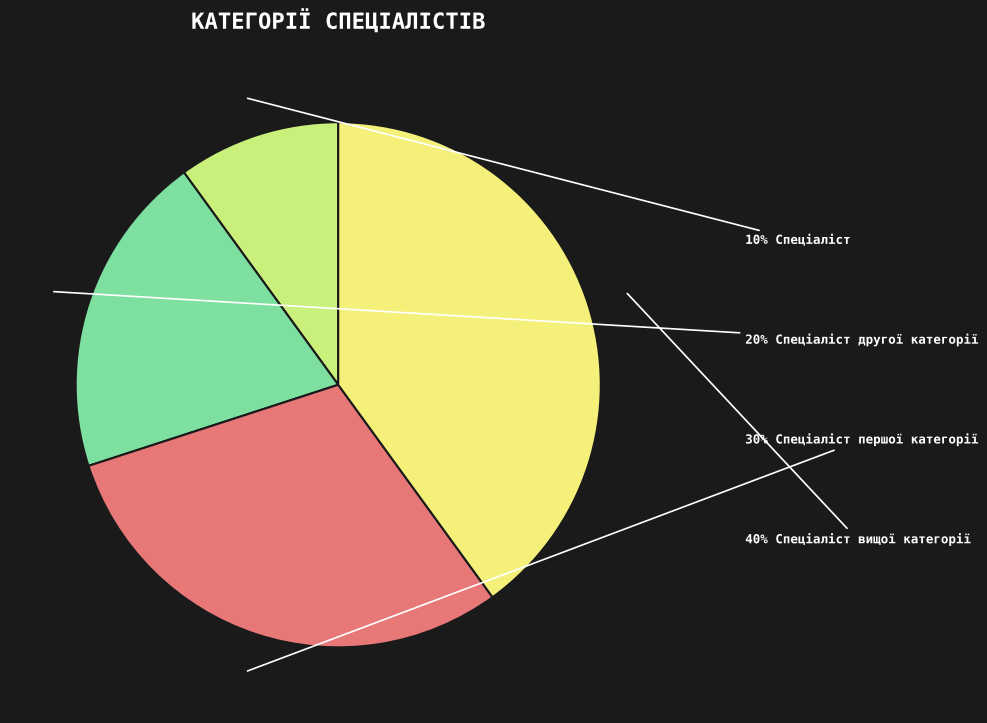

To the nearest percent, what is the average slice percentage?

25%